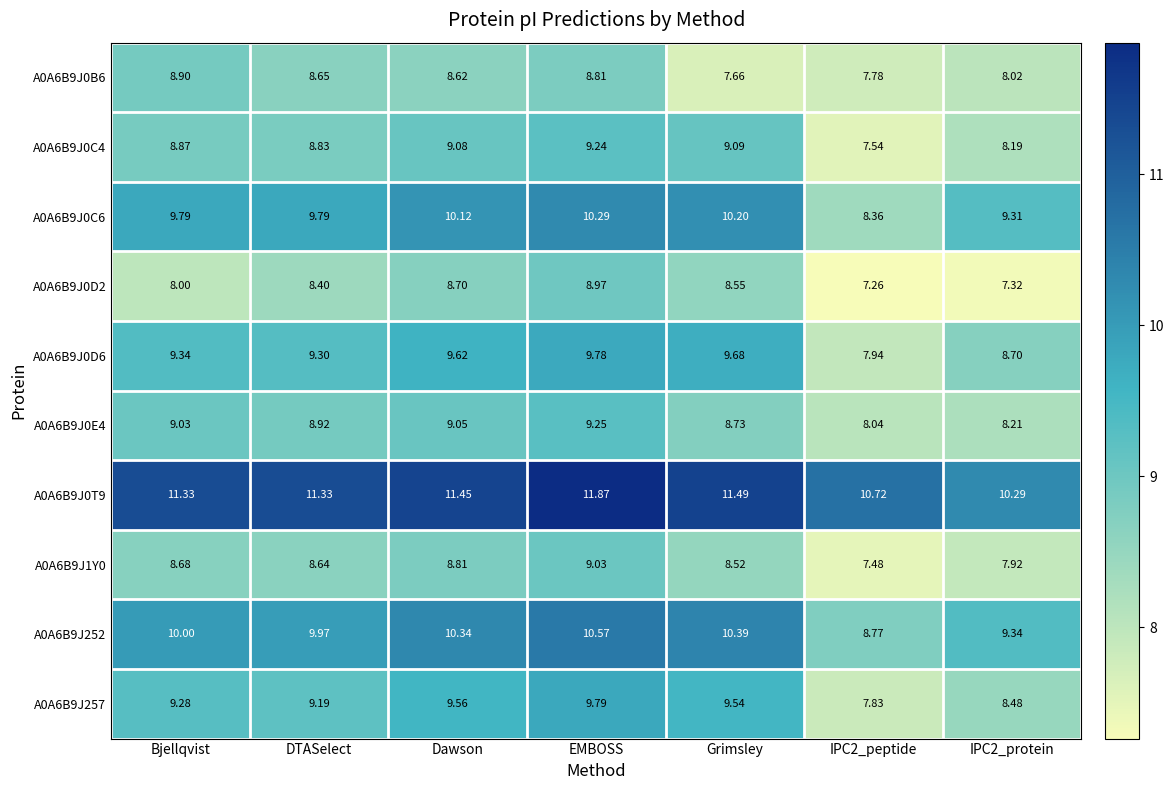

Is the value of A0A6B9J0D2 at IPC2_peptide greater than the value of A0A6B9J0C4 at IPC2_peptide?

No